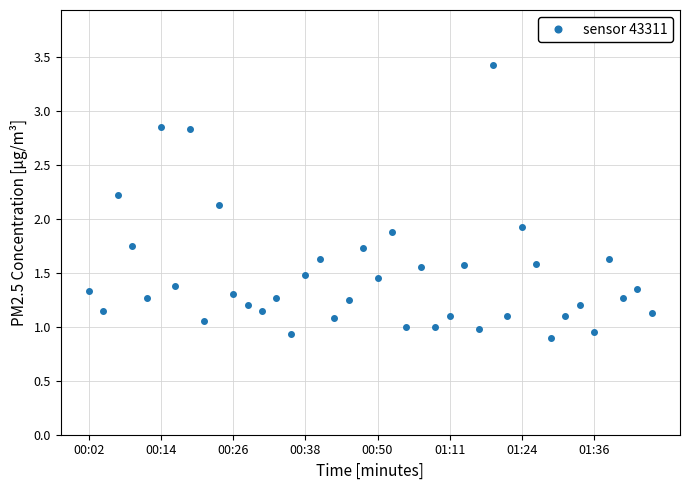

What is the greatest value displayed?

3.4